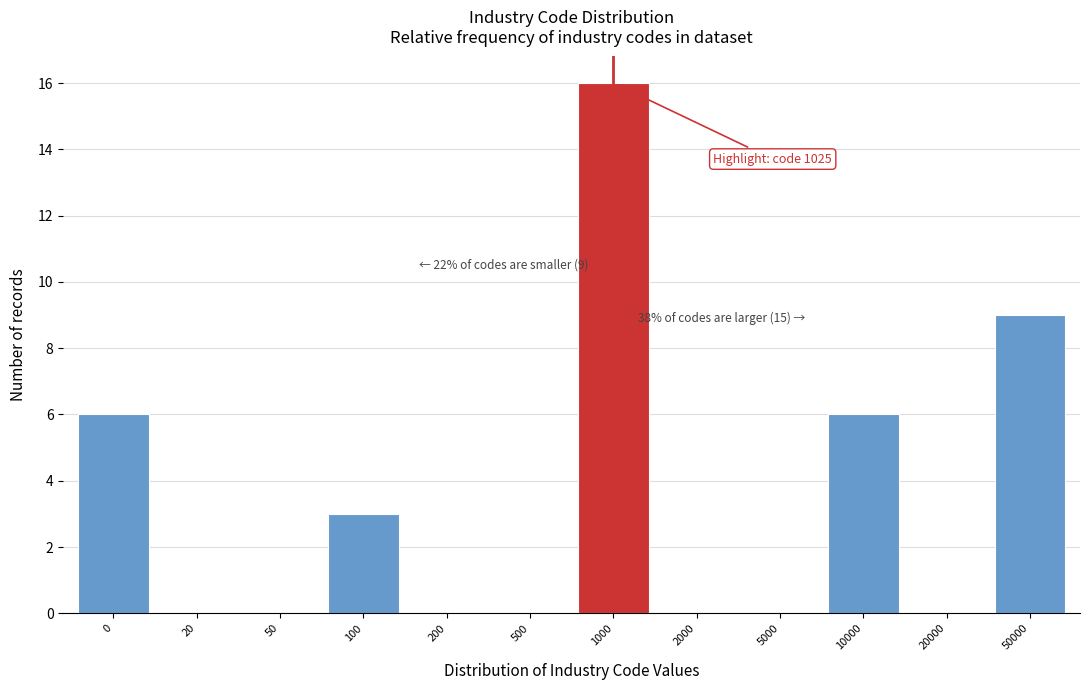

Reading left to right, what are all the values shown in this chart?

0=6	20=0	50=0	100=3	200=0	500=0	1000=16	2000=0	5000=0	10000=6	20000=0	50000=9